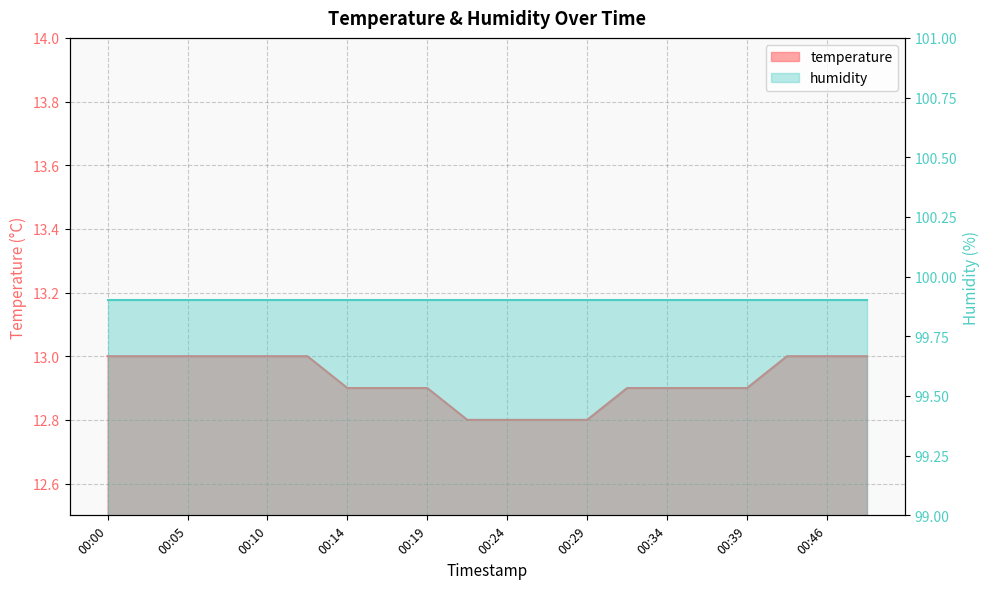

What is the change in value from 00:10 to 00:24?

-0.2